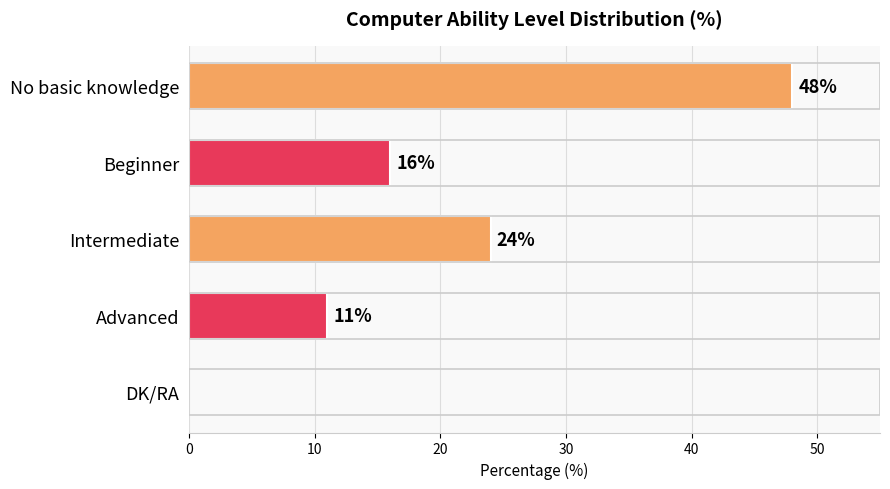

Count the number of data series in this chart.

1